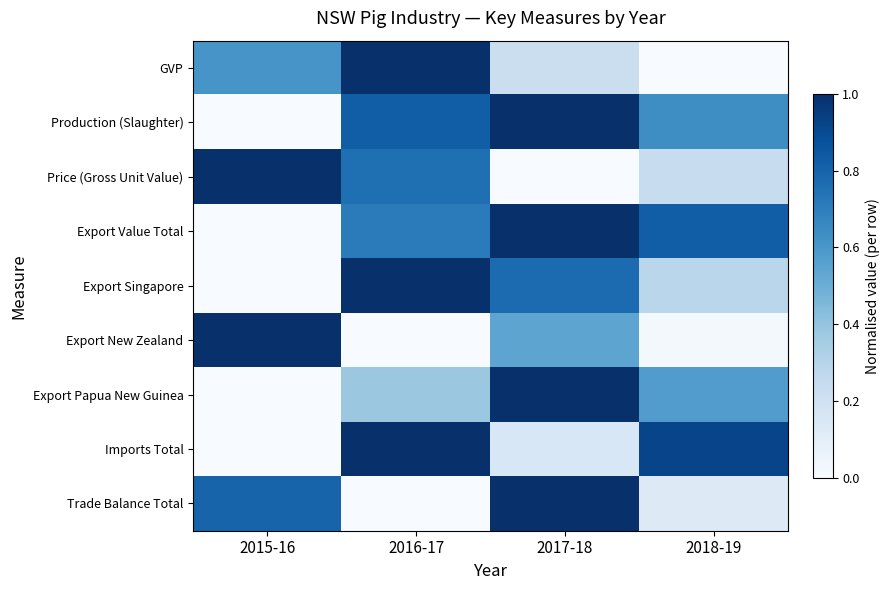

Which category has the lowest value across all series?

2018-19